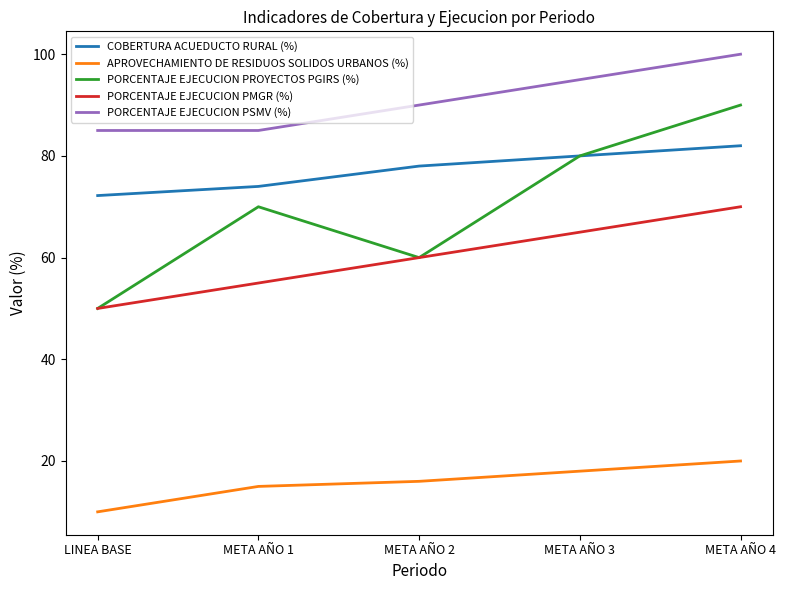

What position from the left is META AÑO 2?

3